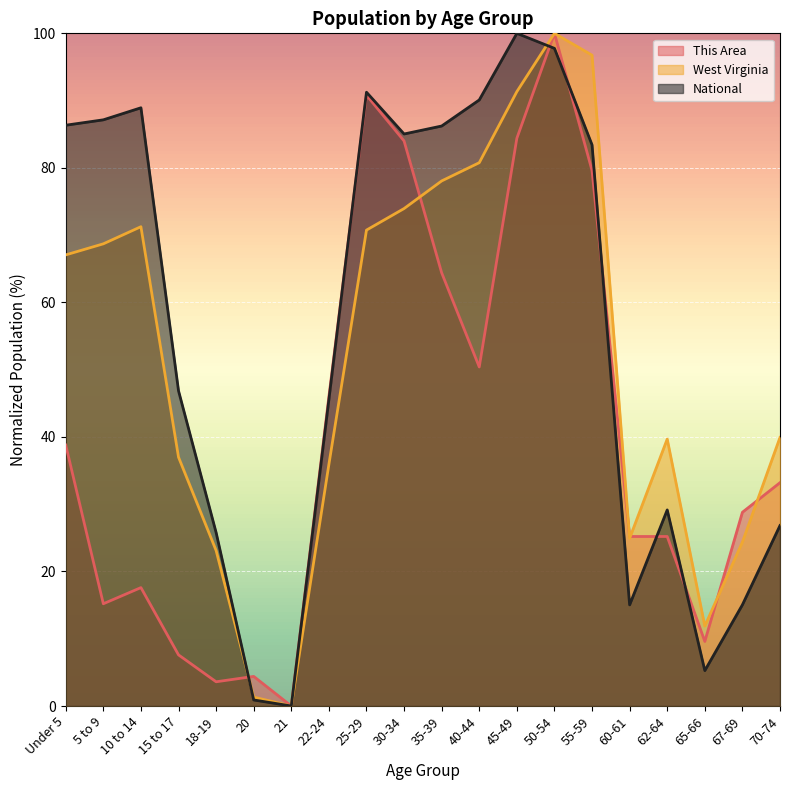

Reading left to right, list all the values displayed in this chart.

This Area: Under 5=38.8	5 to 9=15.2	10 to 14=17.6	15 to 17=7.6	18-19=3.6	20=4.4	21=0.0	22-24=46.0	25-29=90.8	30-34=84.0	35-39=64.4	40-44=50.4	45-49=84.4	50-54=100.0	55-59=79.6	60-61=25.2	62-64=25.2	65-66=9.6	67-69=28.8	70-74=33.2
West Virginia: Under 5=67.1	5 to 9=68.7	10 to 14=71.3	15 to 17=37.0	18-19=23.1	20=1.3	21=0.0	22-24=35.9	25-29=70.7	30-34=74.0	35-39=78.1	40-44=80.8	45-49=91.3	50-54=100.0	55-59=96.8	60-61=24.9	62-64=39.7	65-66=11.9	67-69=24.4	70-74=39.9
National: Under 5=86.3	5 to 9=87.1	10 to 14=88.9	15 to 17=46.9	18-19=25.8	20=0.9	21=0.0	22-24=45.5	25-29=91.2	30-34=85.0	35-39=86.2	40-44=90.1	45-49=100.0	50-54=97.8	55-59=83.4	60-61=15.0	62-64=29.1	65-66=5.3	67-69=15.0	70-74=26.8